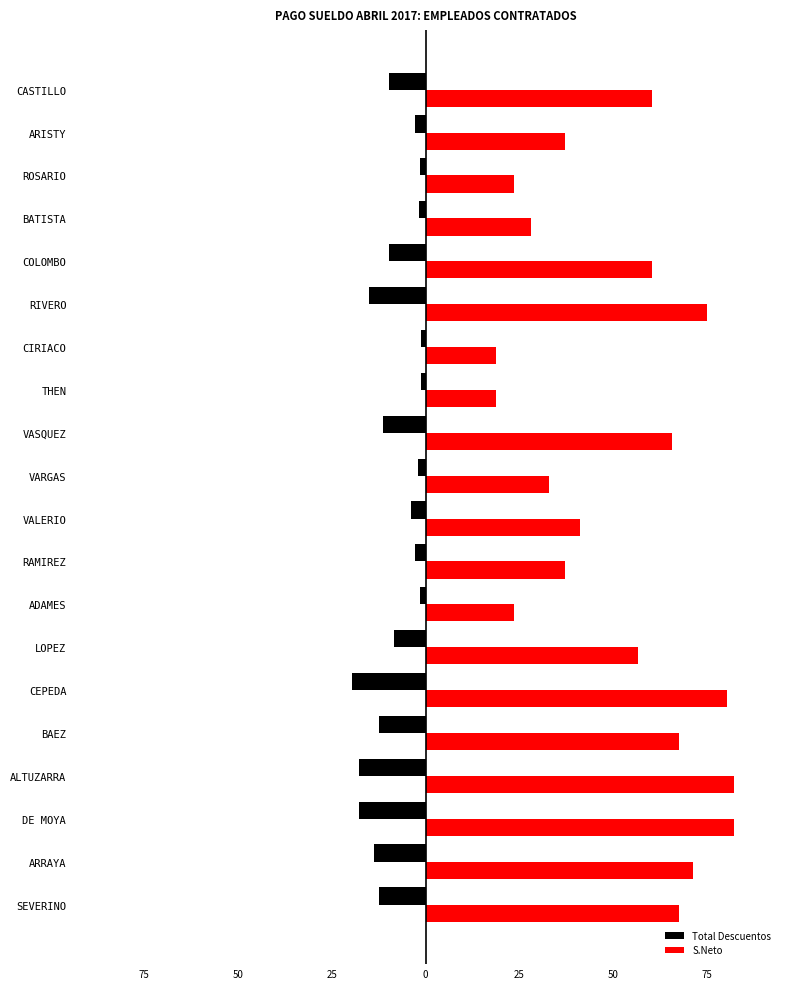

What is the average value of the S.Neto series?

51.5